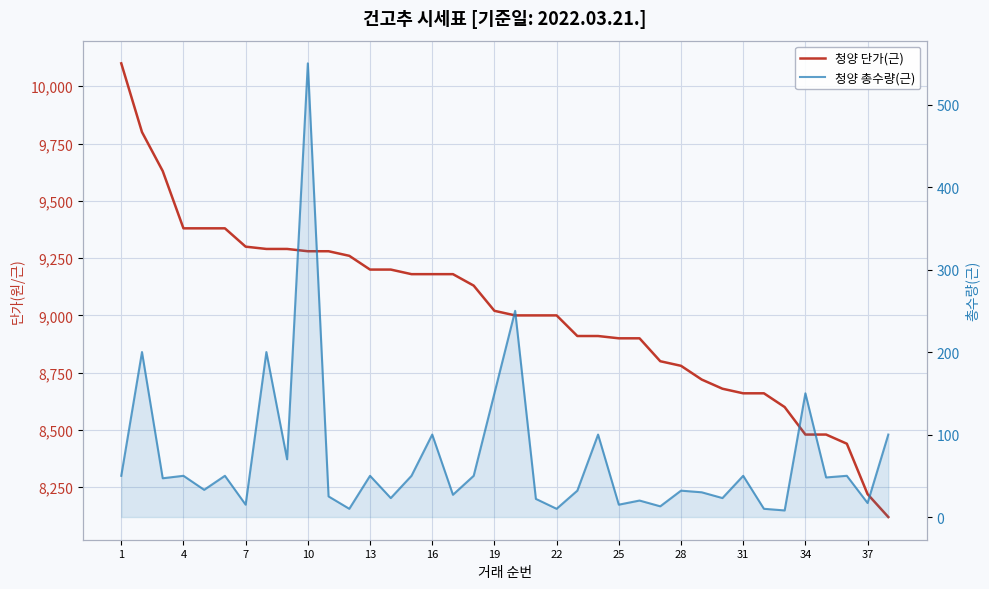

How many data points in 청양 단가(근) are above 9020?

18